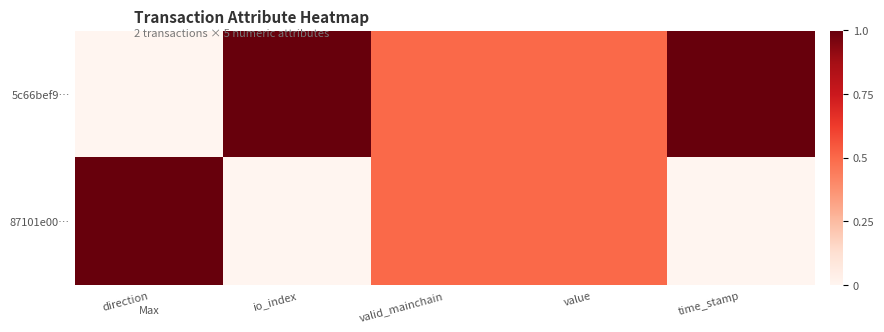

Reading right to left, list all the values displayed in this chart.

5c66bef9…: time_stamp=1.0	value=0.5	valid_mainchain=0.5	io_index=1.0	direction=0.0
87101e00…: time_stamp=0.0	value=0.5	valid_mainchain=0.5	io_index=0.0	direction=1.0